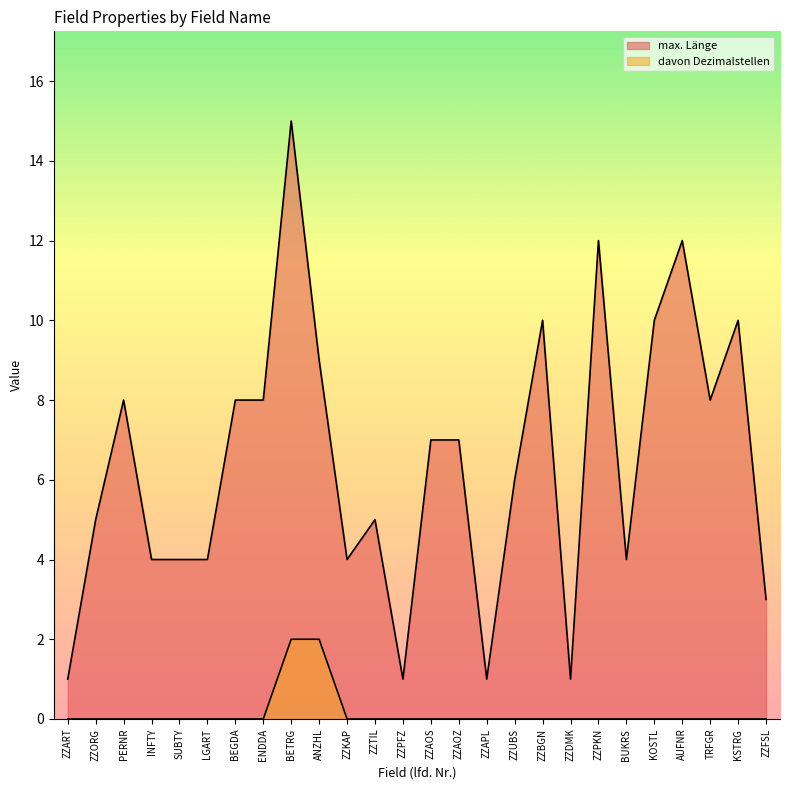

What is the greatest value displayed?

15